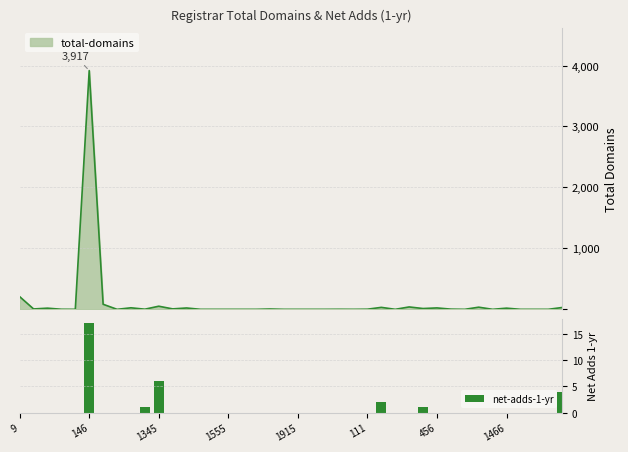

What is the average value?

1